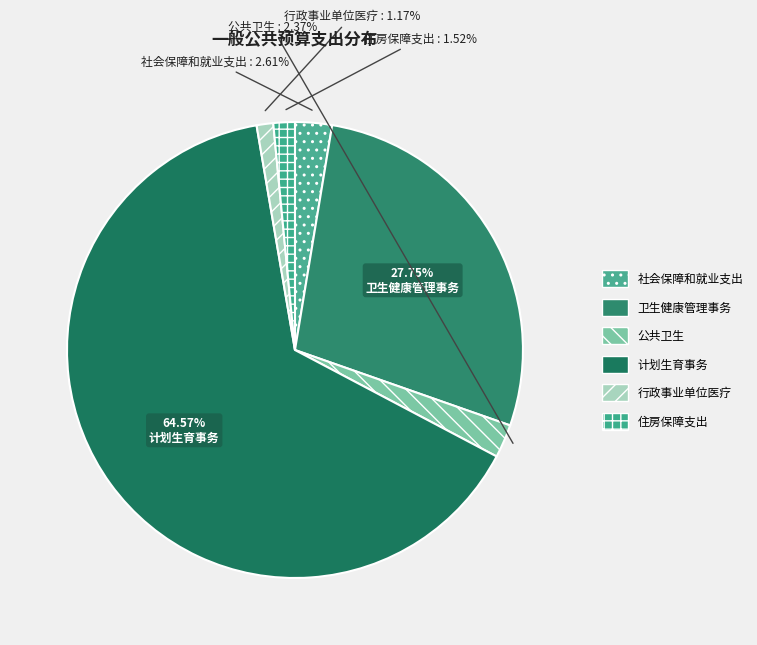

How many segments does this pie chart have?

6